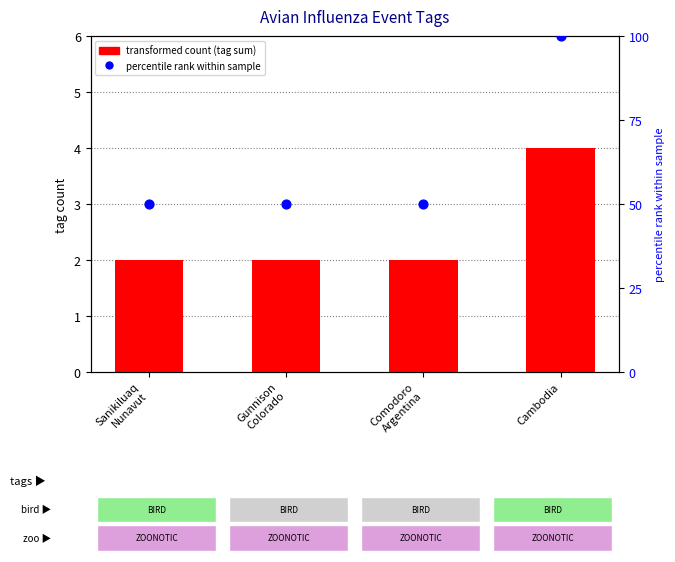

Which series has the largest total across all categories?

percentile rank within sample